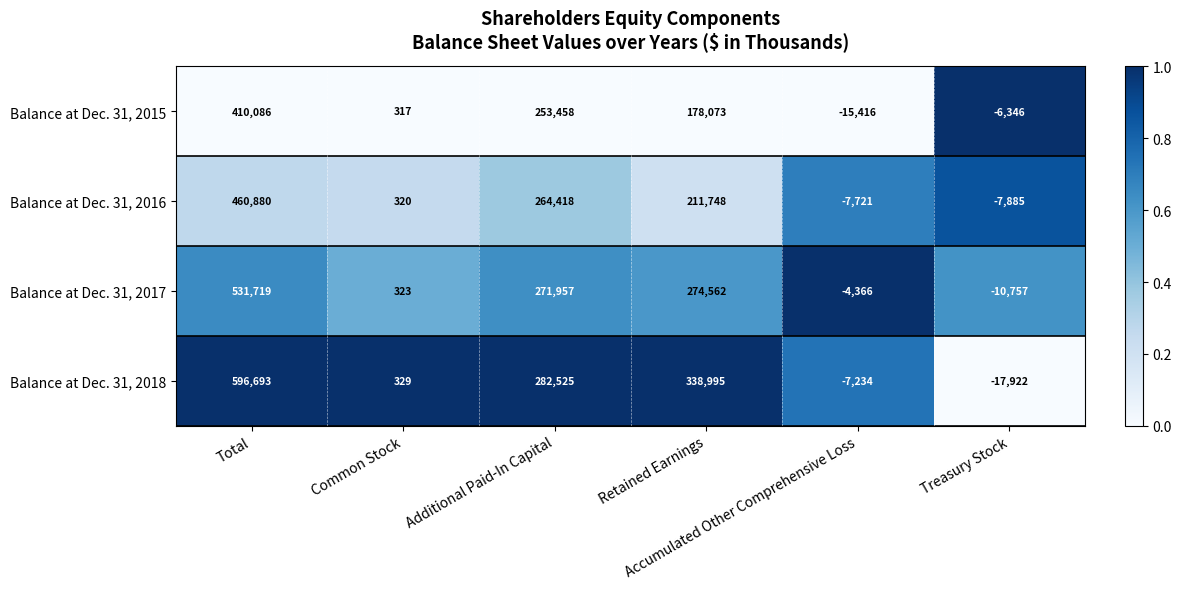

Which series has the widest spread of values?

Balance at Dec. 31, 2018